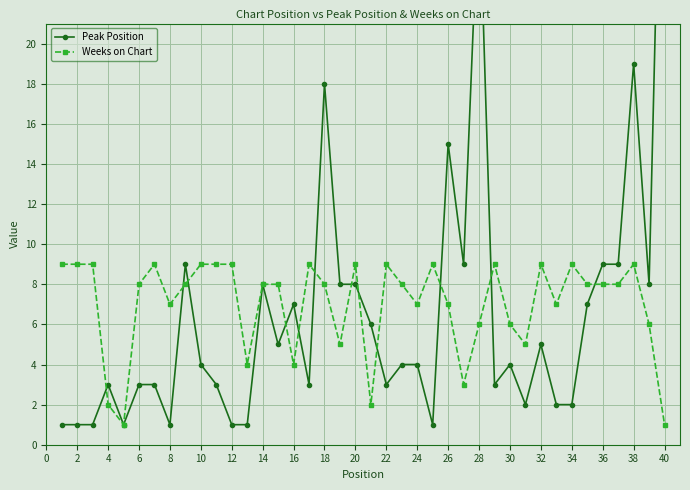

True or false: Weeks on Chart has a value of 11 at 36.

False